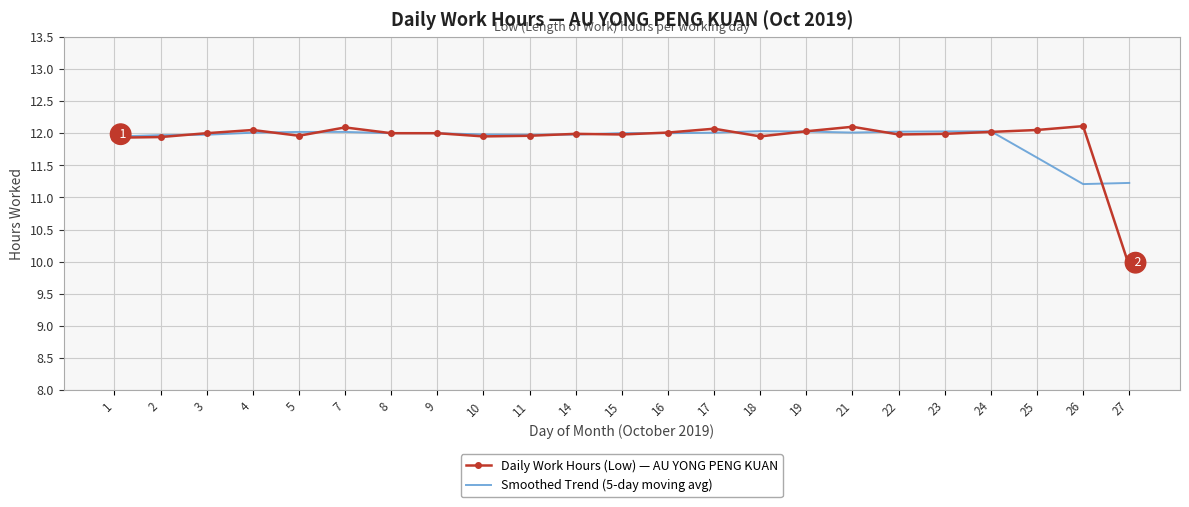

Is the value of Daily Work Hours (Low) — AU YONG PENG KUAN at 10 greater than the value of Smoothed Trend (5-day moving avg) at 24?

No